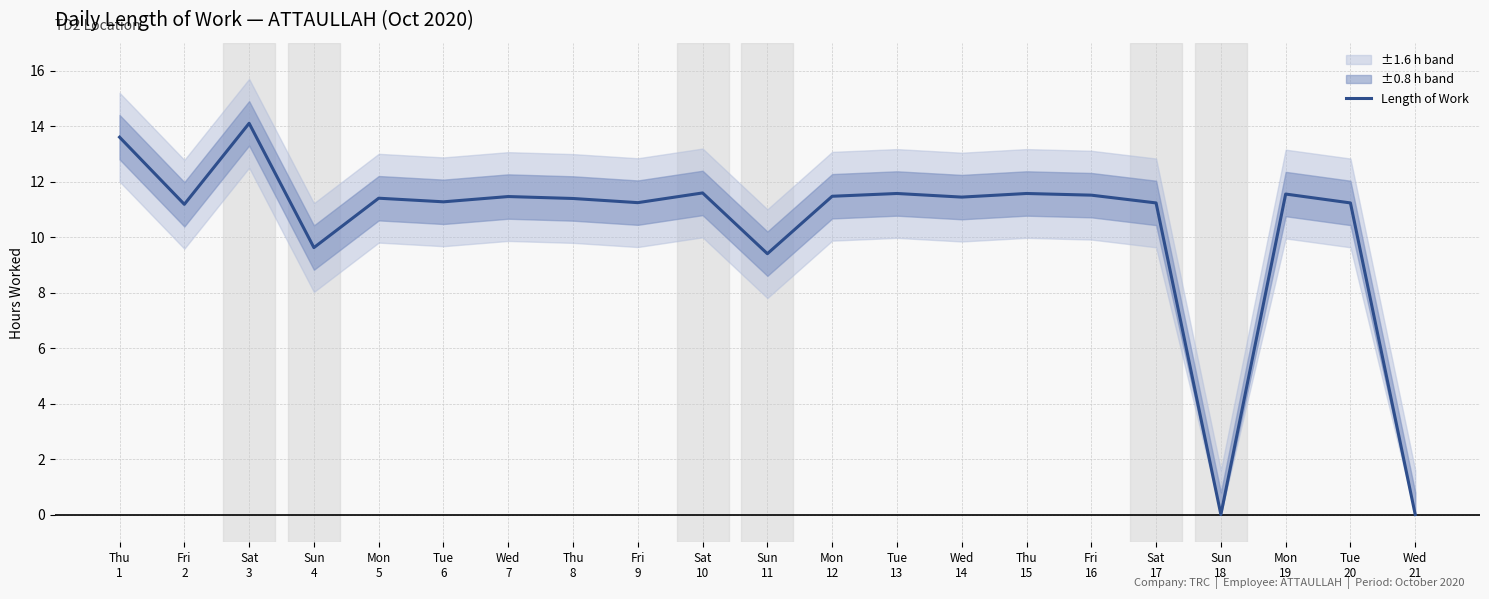

Rank the categories by value from highest to lowest.

Sat
3, Thu
1, Sat
10, Tue
13, Thu
15, Mon
19, Fri
16, Mon
12, Wed
7, Wed
14, Mon
5, Thu
8, Tue
6, Fri
9, Sat
17, Tue
20, Fri
2, Sun
4, Sun
11, Sun
18, Wed
21